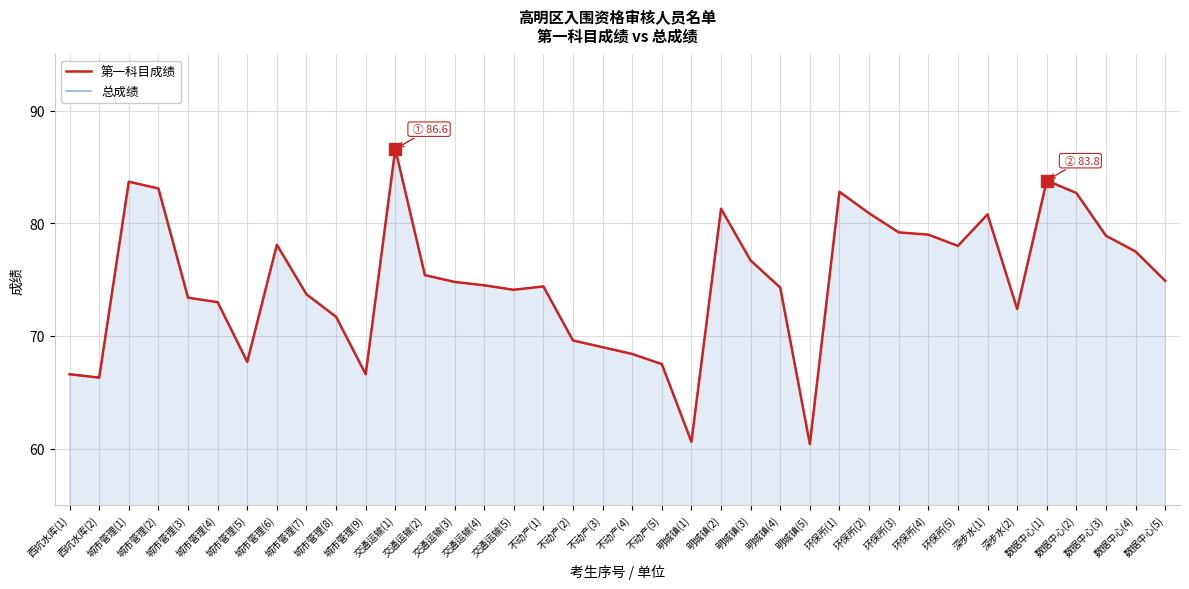

How many lines are shown in the chart?

2